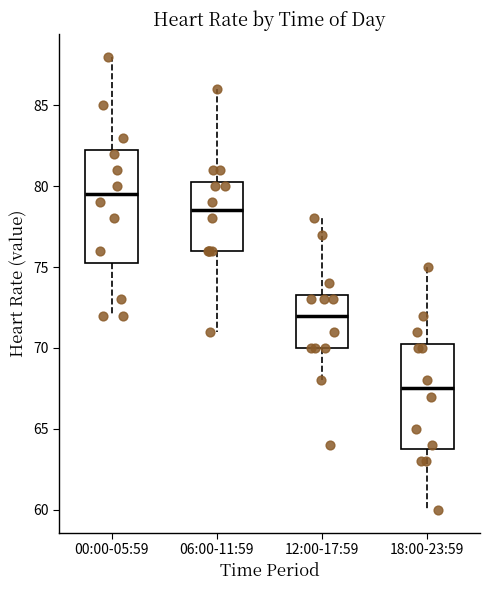

Which box's median line is the lowest?

18:00-23:59